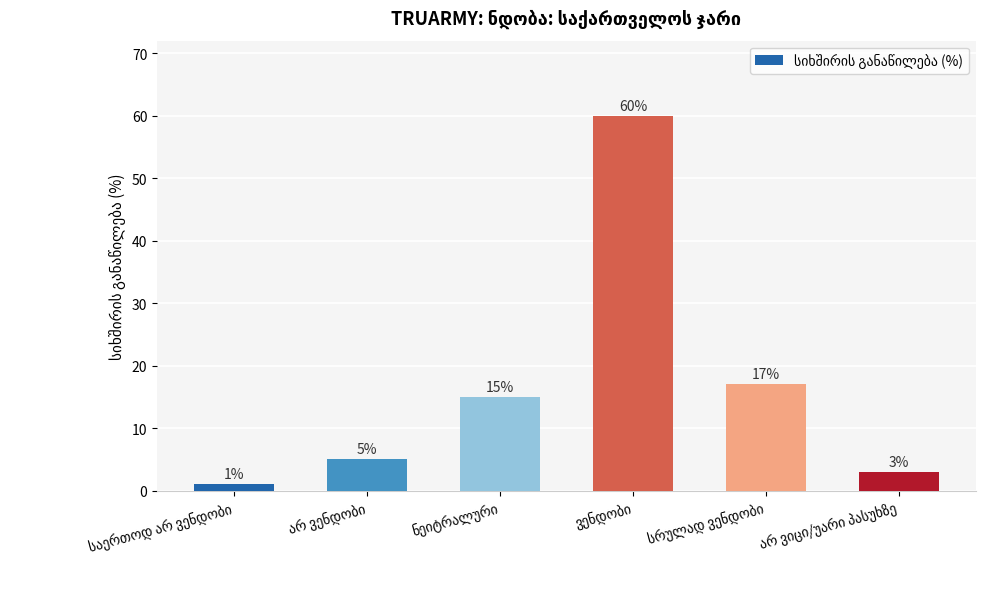

What is the difference between the maximum and second lowest values?

57